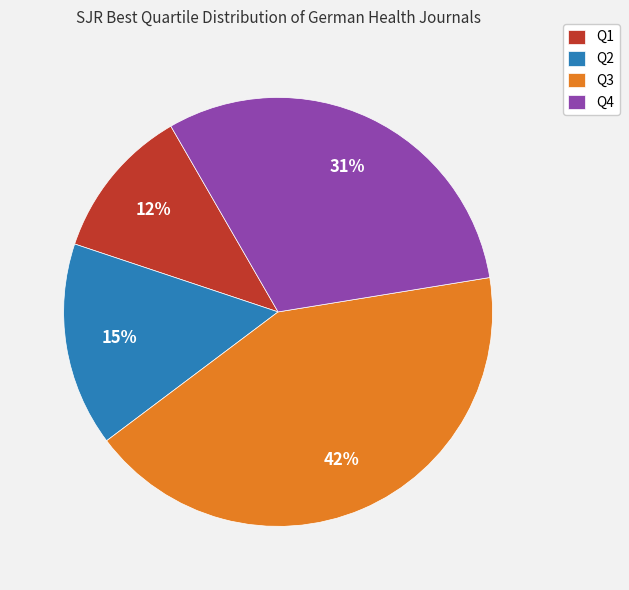

How many segments does this pie chart have?

4